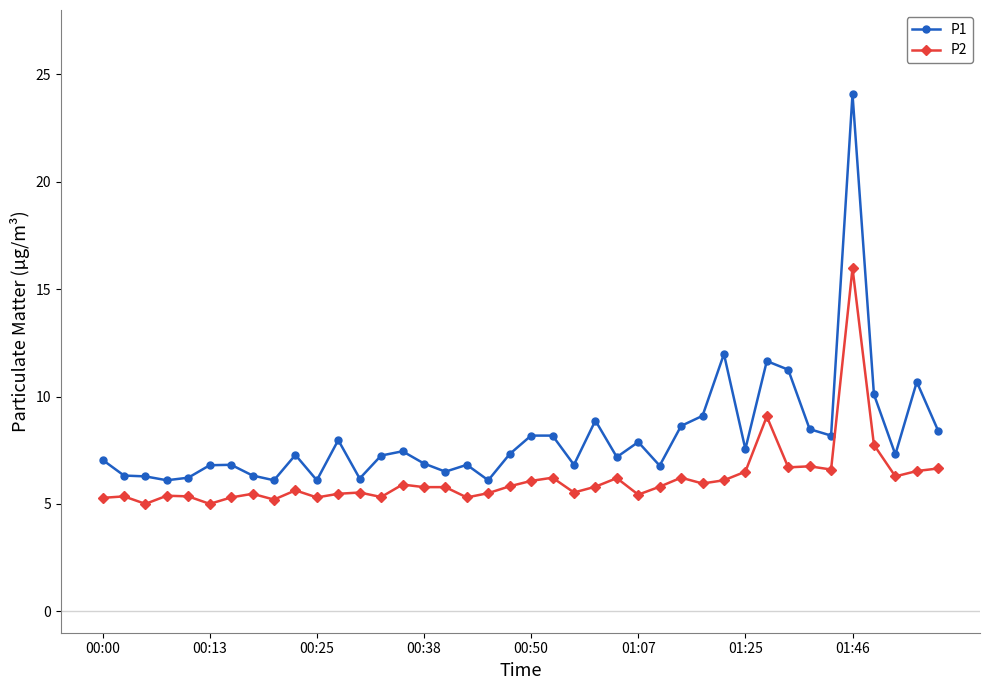

Which series has the largest total across all categories?

P1